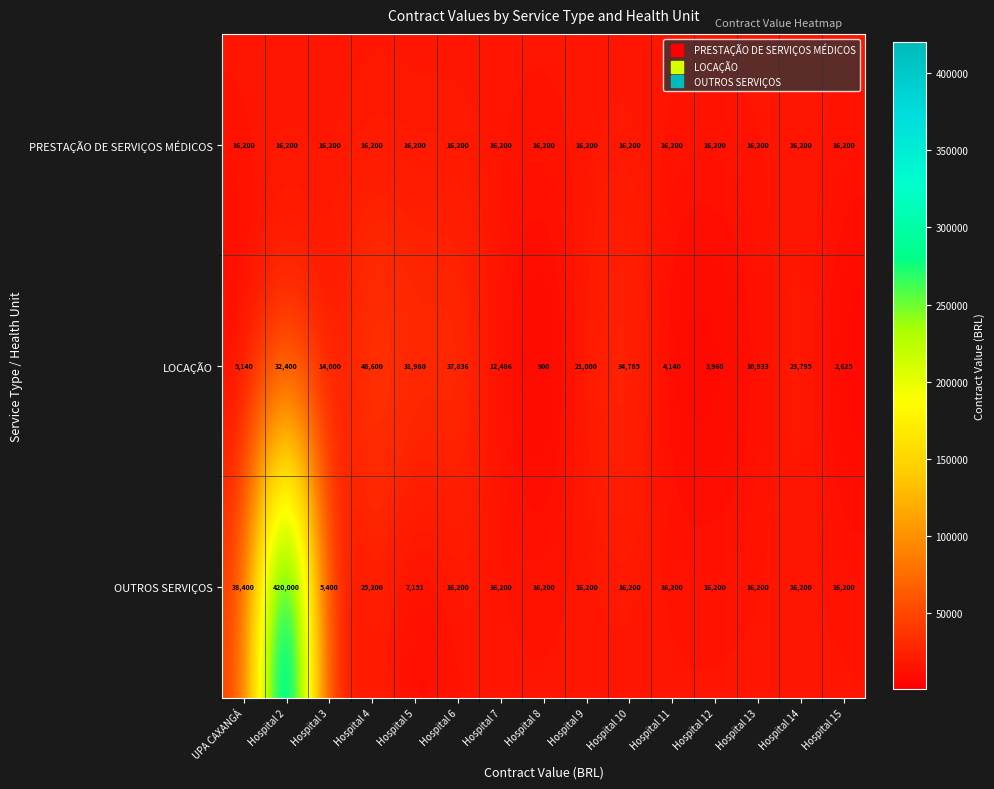

What is the total value across all series at Hospital 10?

67185